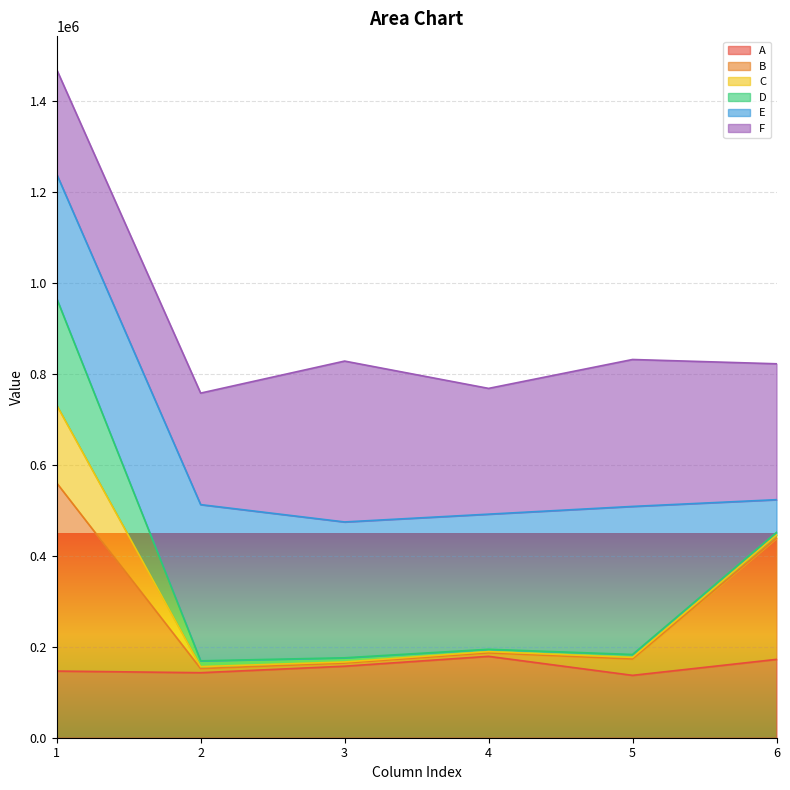

What is the total value across all series at 1?

1470321